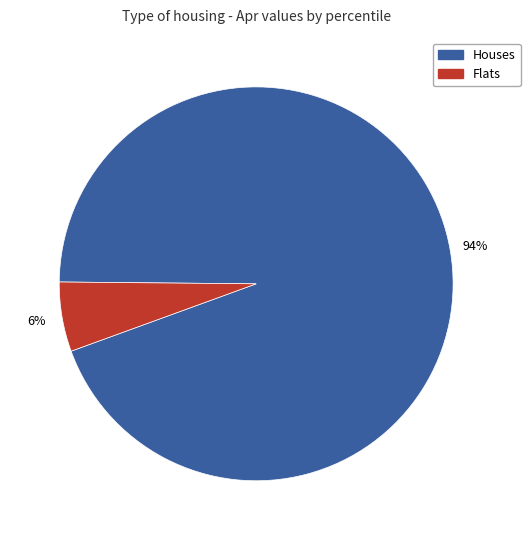

To the nearest percent, what is the average slice percentage?

50%